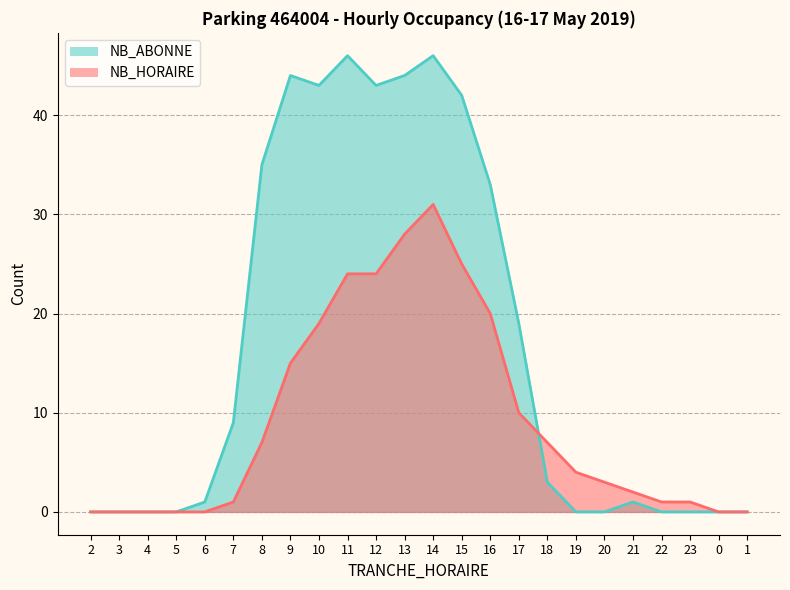

Where does the NB_ABONNE series first go above 3?

7